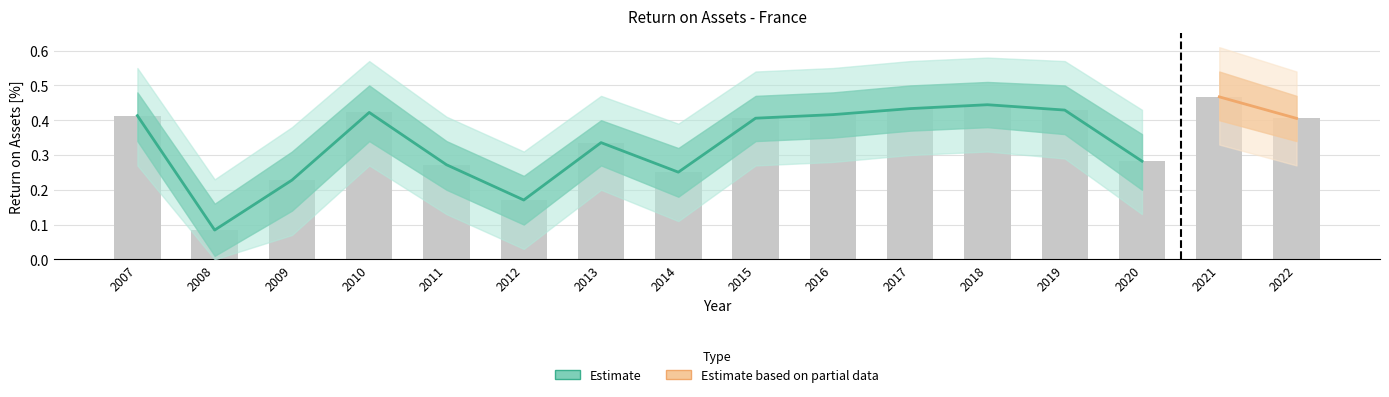

The value of Lower bound at 2017 is 0.4. True or false?

True